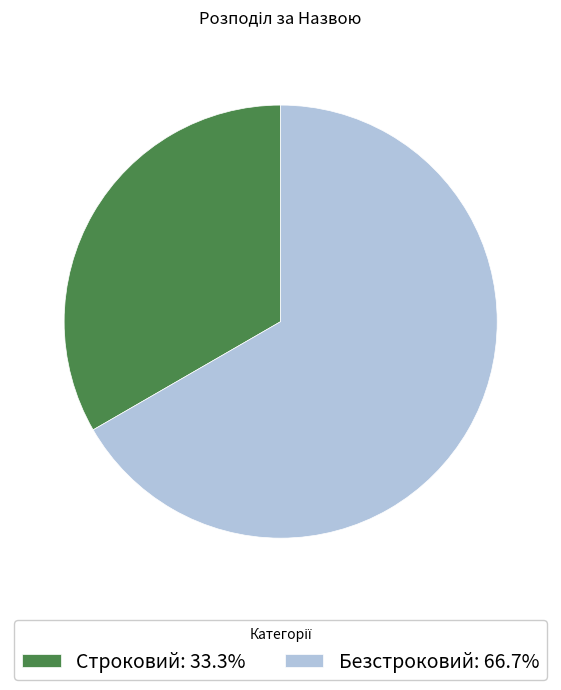

Is it true that Строковий is 24% of the pie?

False